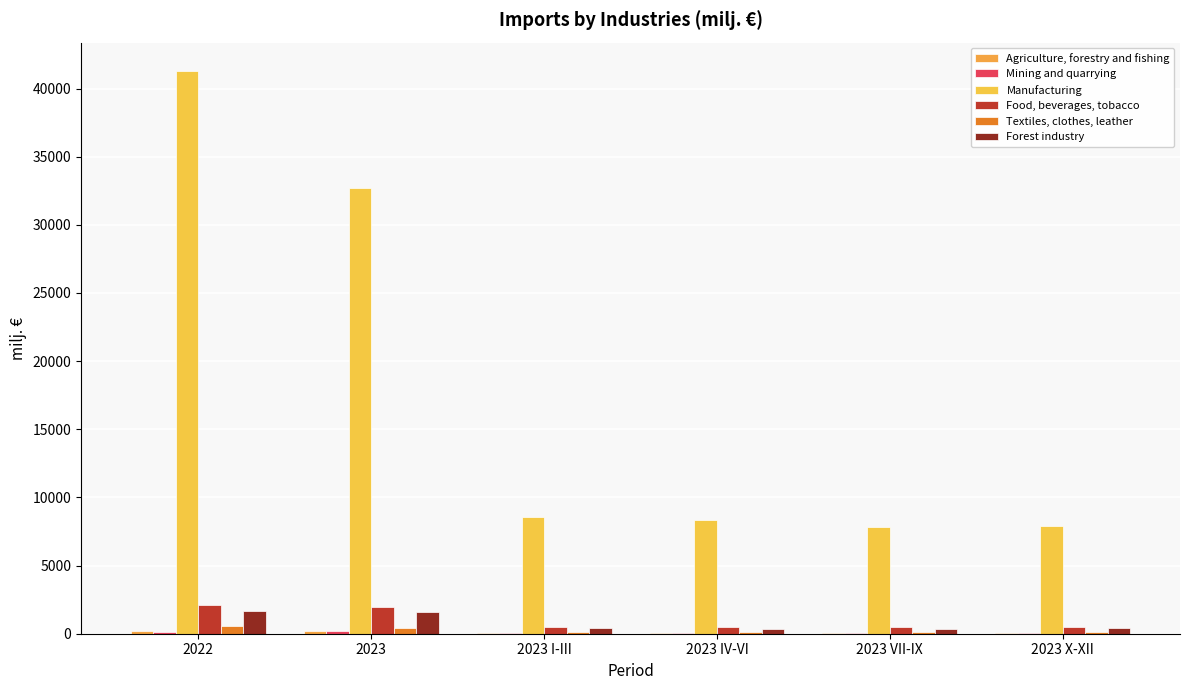

What is the difference between the Forest industry values at 2023 IV-VI and 2022?

1287.6